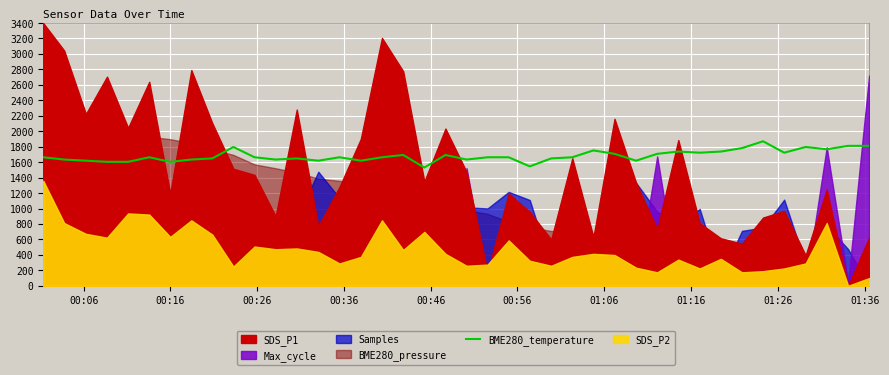

How many interior local valleys (lower than both neighbors) does the data have?

11